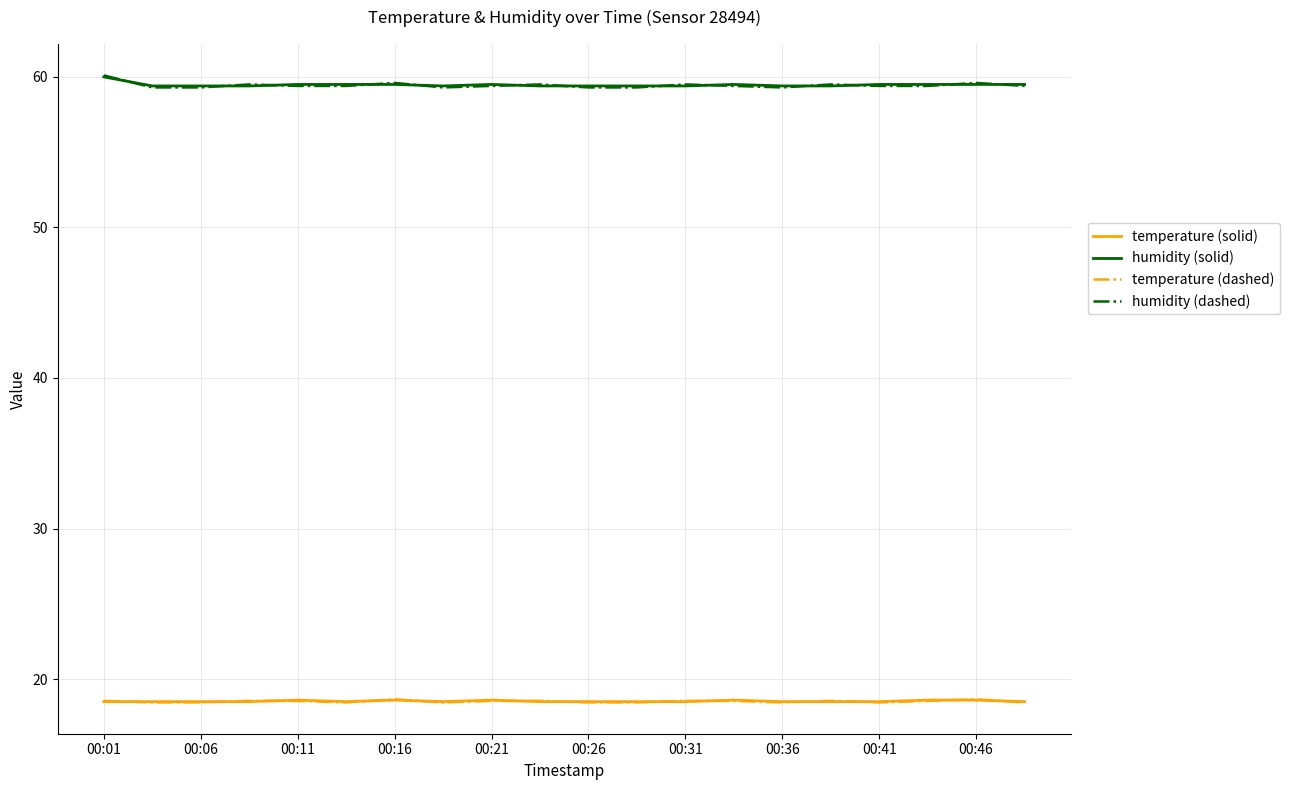

What is the maximum value for humidity (solid)?

60.0